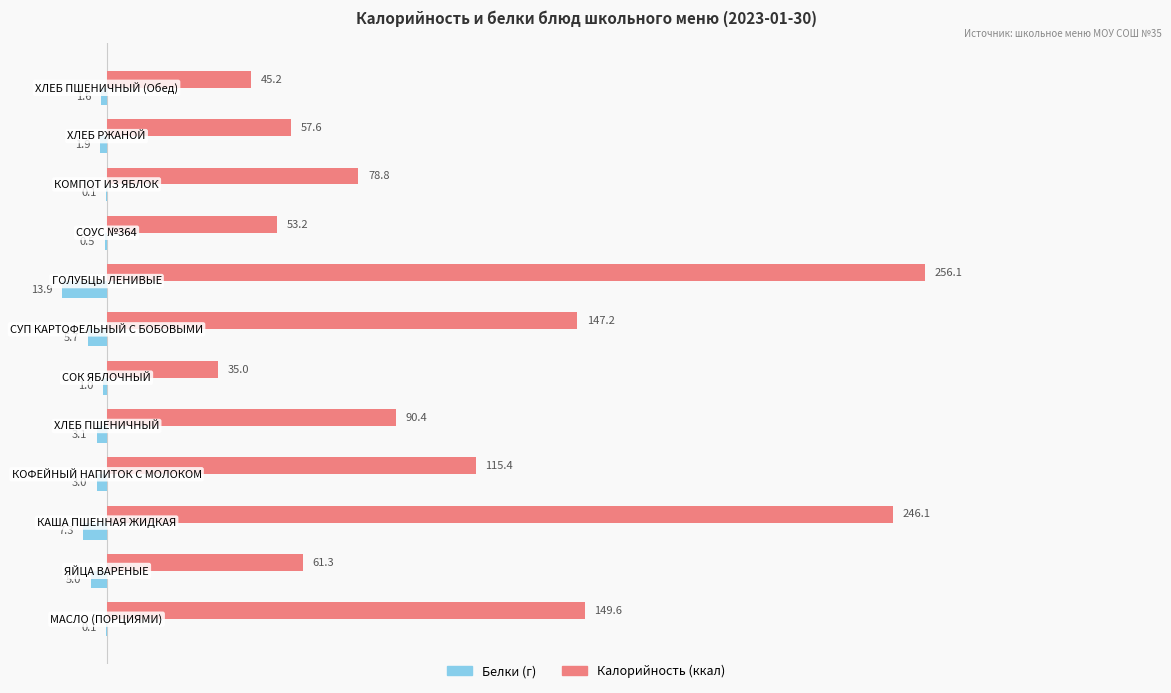

What is the greatest value displayed?

256.1